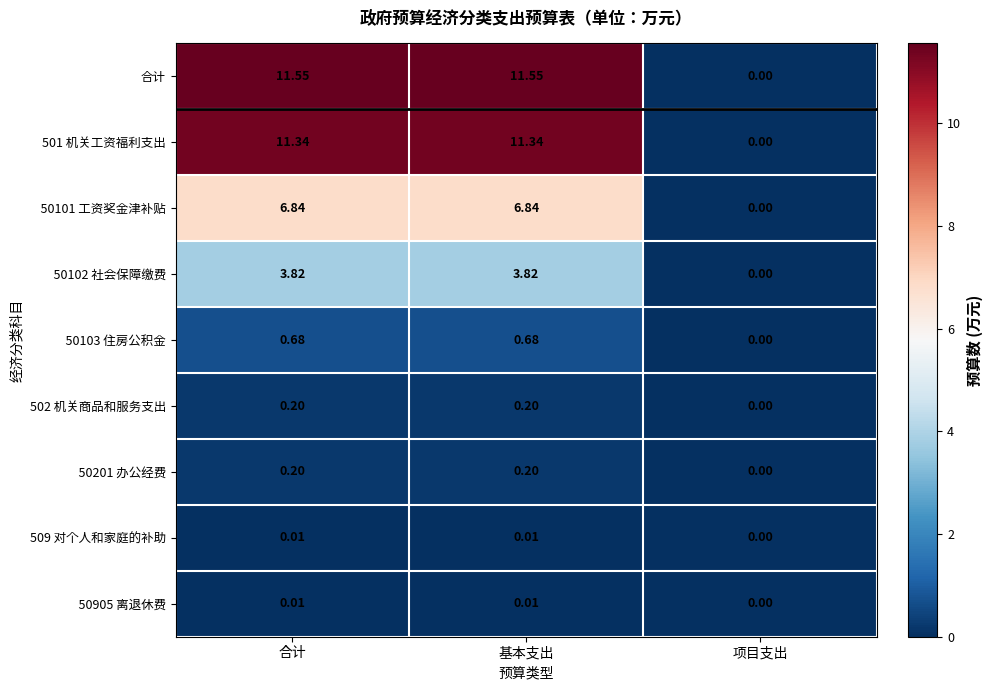

How many series are shown in this chart?

9